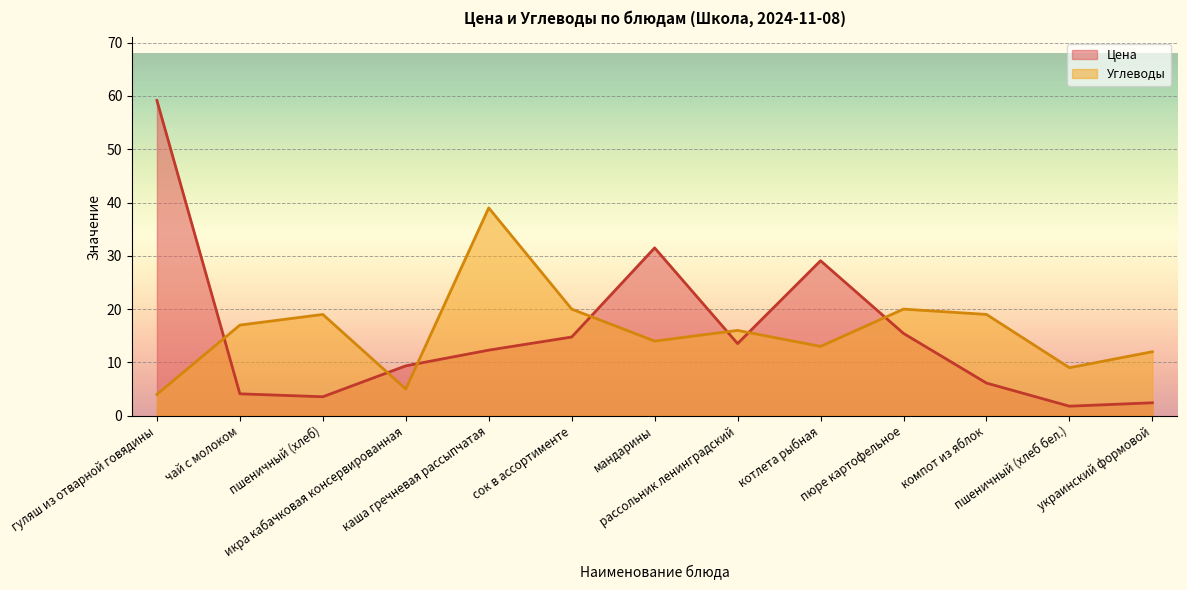

Where does the Цена series first go above 12?

гуляш из отварной говядины